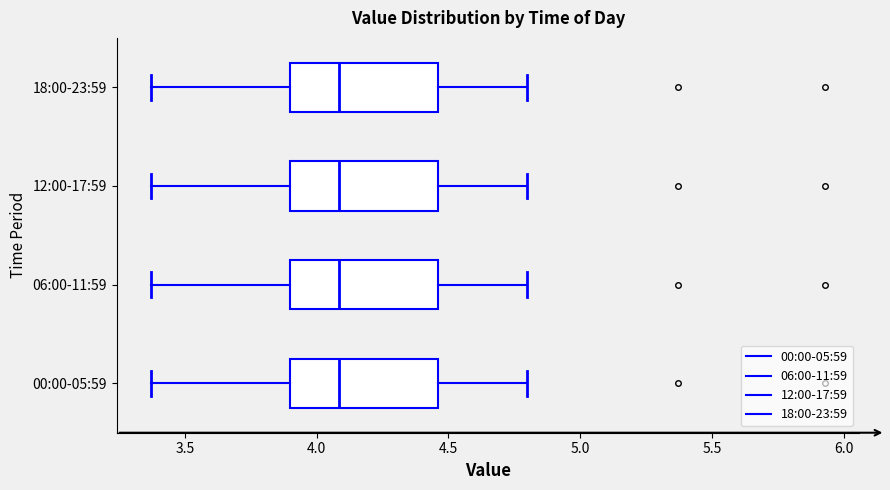

Where is the left edge of the box for 06:00-11:59 on the x-axis? The values are not printed on the chart, so give them approximately, as read against the axis.

3.90